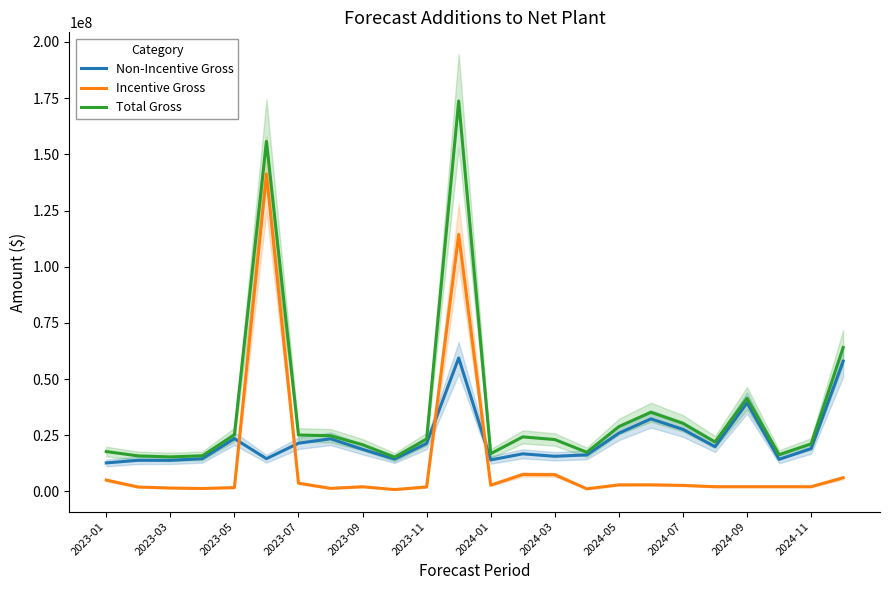

How many values in the Total Gross series exceed 23349993?

12